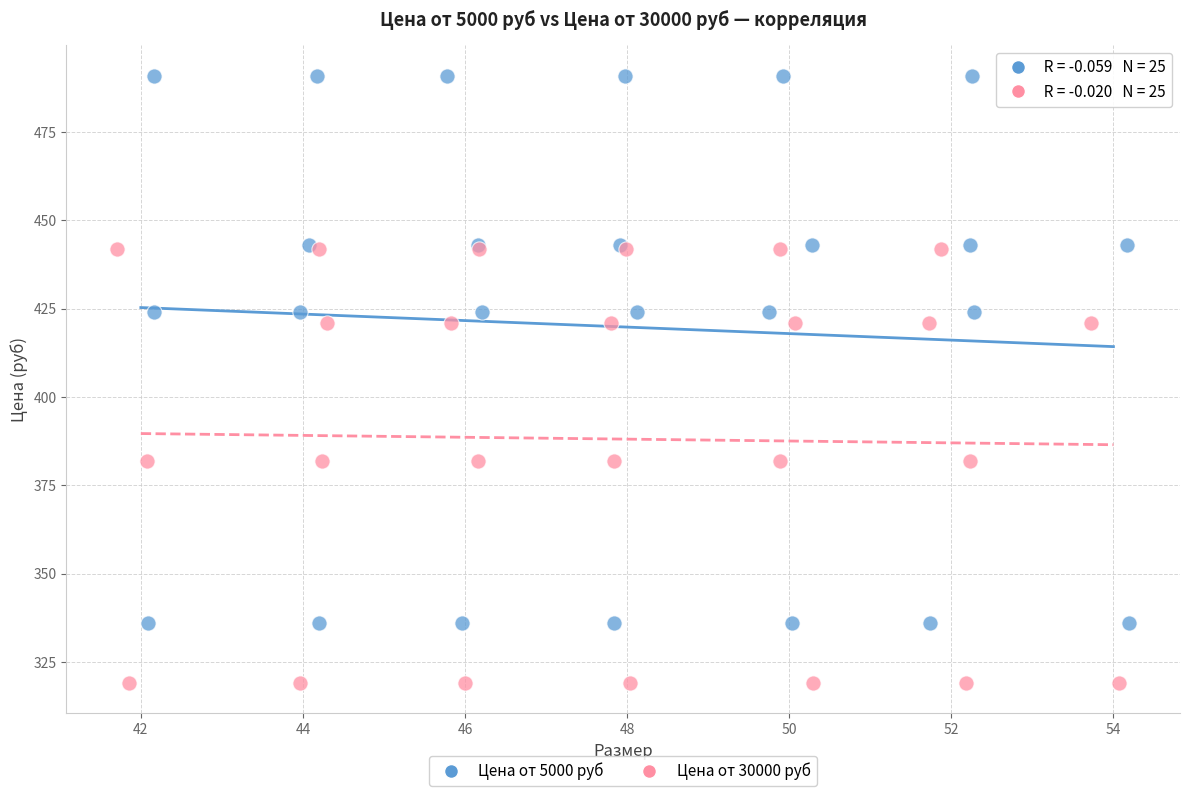

Which series reaches the maximum Y coordinate?

Цена от 5000 руб